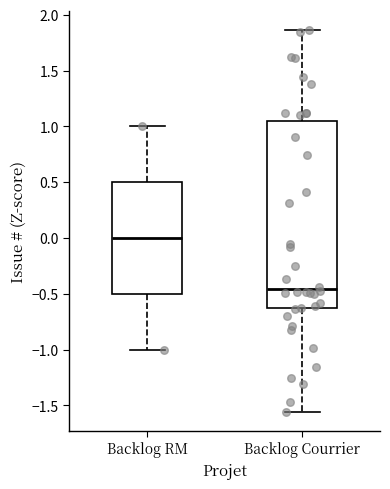

Which box has the highest median line?

Backlog RM